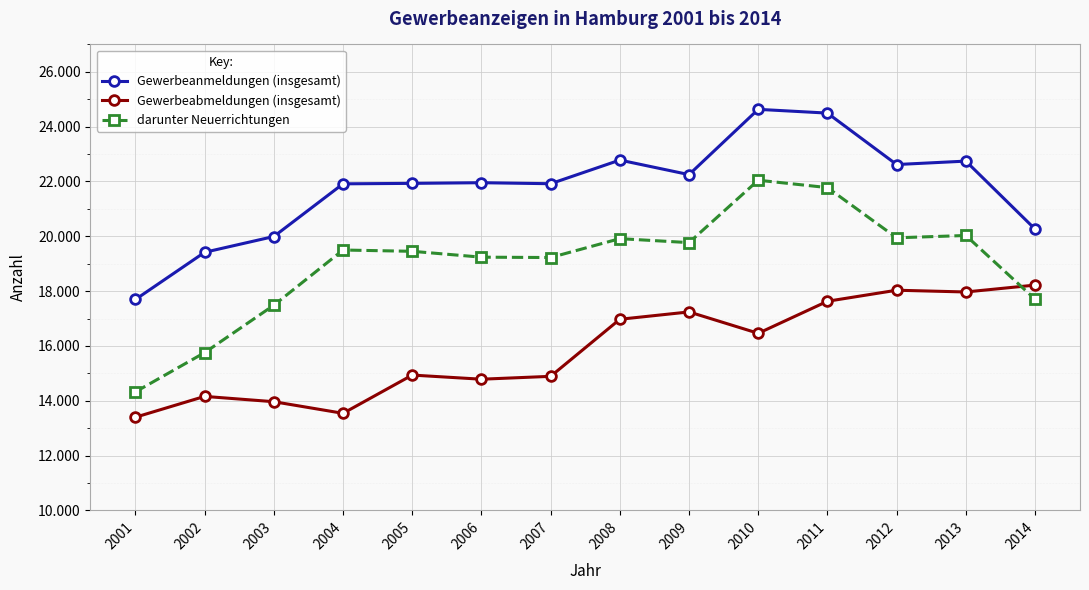

Which has a higher value, 2003 or 2001?

2003